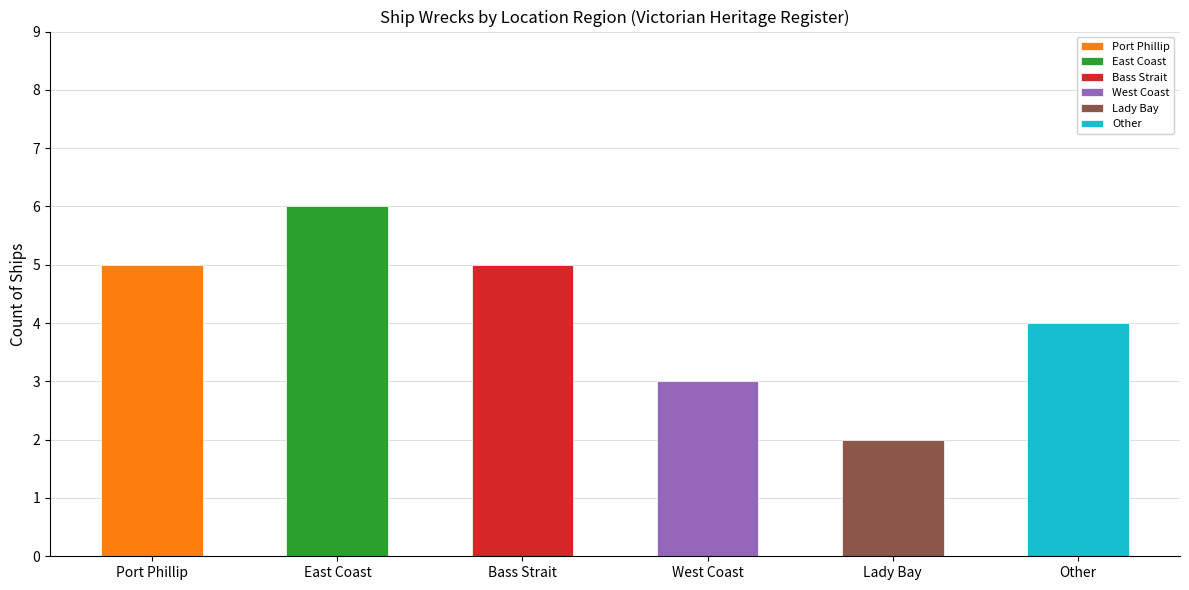

What is the change in value from East Coast to Bass Strait?

-1